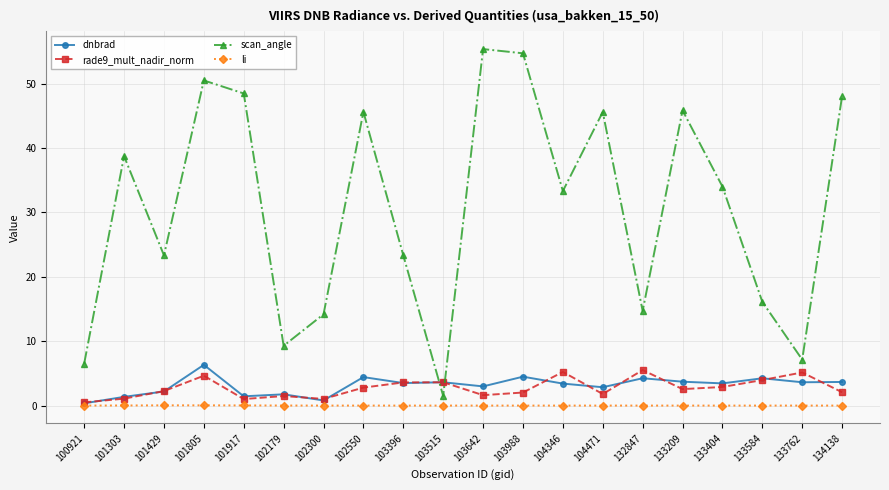

Count the number of data series in this chart.

4